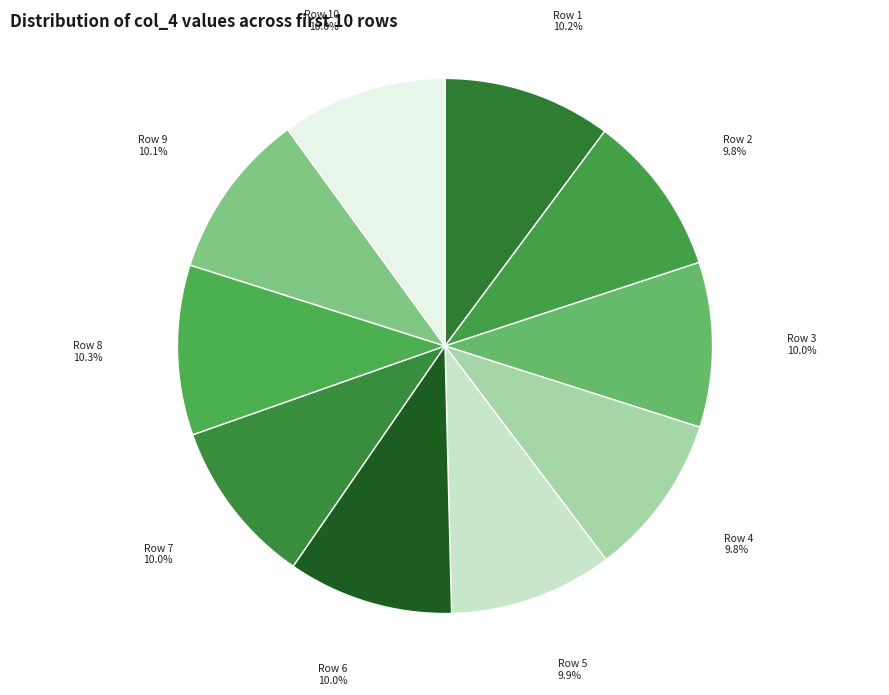

How many slices are in this pie chart?

10